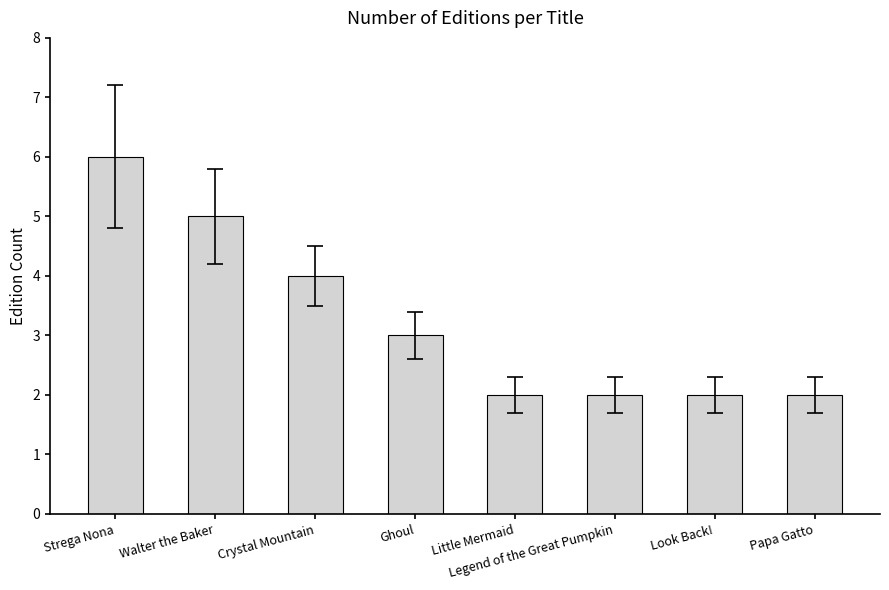

What is the sum of all values?

26